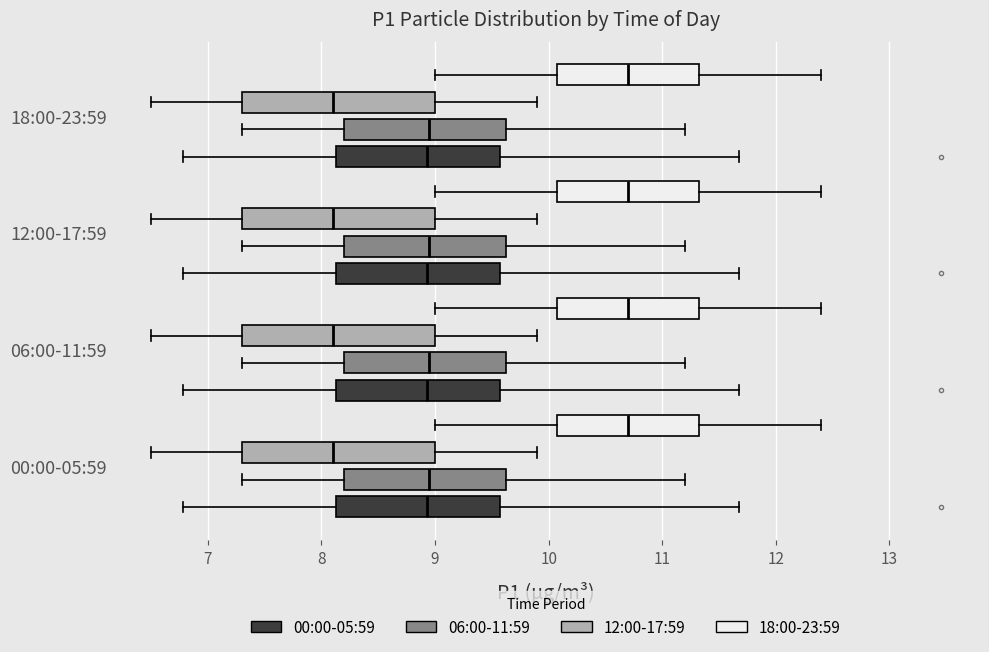

Reading bottom to top, transcribe this box plot: for each box, give where its median line is, the range the box spans, and where its two whiskers end, as read against the x-axis. The values are not printed on the chart, so give them approximately, as read against the axis.

00:00-05:59 (00:00-05:59): median 8.9, box 8.1 to 9.6, whiskers 6.8 to 11.7
00:00-05:59 (06:00-11:59): median 9.0, box 8.2 to 9.6, whiskers 7.3 to 11.2
00:00-05:59 (12:00-17:59): median 8.1, box 7.3 to 9.0, whiskers 6.5 to 9.9
00:00-05:59 (18:00-23:59): median 10.7, box 10.1 to 11.3, whiskers 9.0 to 12.4
06:00-11:59 (00:00-05:59): median 8.9, box 8.1 to 9.6, whiskers 6.8 to 11.7
06:00-11:59 (06:00-11:59): median 9.0, box 8.2 to 9.6, whiskers 7.3 to 11.2
06:00-11:59 (12:00-17:59): median 8.1, box 7.3 to 9.0, whiskers 6.5 to 9.9
06:00-11:59 (18:00-23:59): median 10.7, box 10.1 to 11.3, whiskers 9.0 to 12.4
12:00-17:59 (00:00-05:59): median 8.9, box 8.1 to 9.6, whiskers 6.8 to 11.7
12:00-17:59 (06:00-11:59): median 9.0, box 8.2 to 9.6, whiskers 7.3 to 11.2
12:00-17:59 (12:00-17:59): median 8.1, box 7.3 to 9.0, whiskers 6.5 to 9.9
12:00-17:59 (18:00-23:59): median 10.7, box 10.1 to 11.3, whiskers 9.0 to 12.4
18:00-23:59 (00:00-05:59): median 8.9, box 8.1 to 9.6, whiskers 6.8 to 11.7
18:00-23:59 (06:00-11:59): median 9.0, box 8.2 to 9.6, whiskers 7.3 to 11.2
18:00-23:59 (12:00-17:59): median 8.1, box 7.3 to 9.0, whiskers 6.5 to 9.9
18:00-23:59 (18:00-23:59): median 10.7, box 10.1 to 11.3, whiskers 9.0 to 12.4